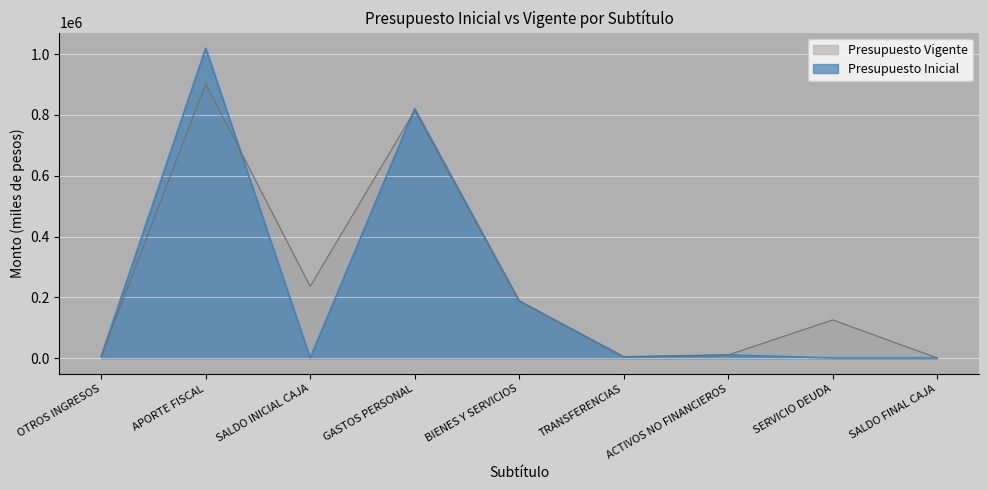

Which series has the widest spread of values?

Presupuesto Inicial